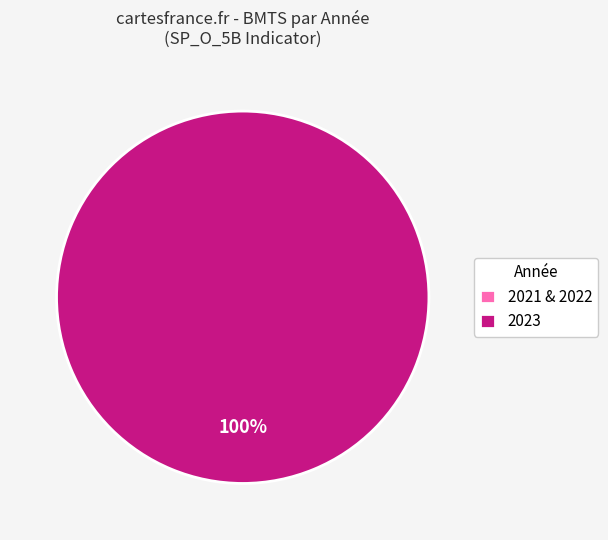

Which category has the smallest portion of the pie?

2021